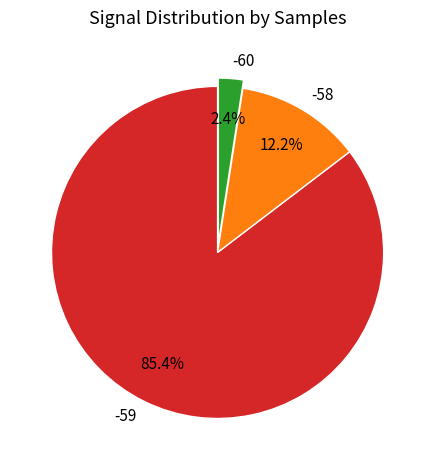

To the nearest percent, what percentage of the pie is -58?

12%